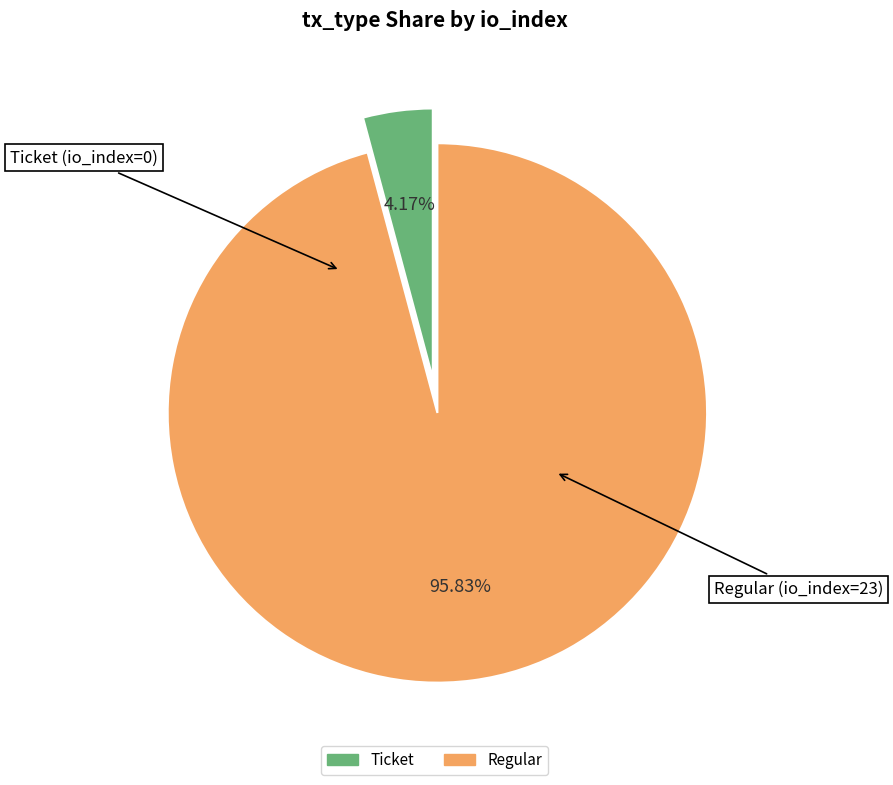

Is there any slice that represents more than half of the pie?

Yes